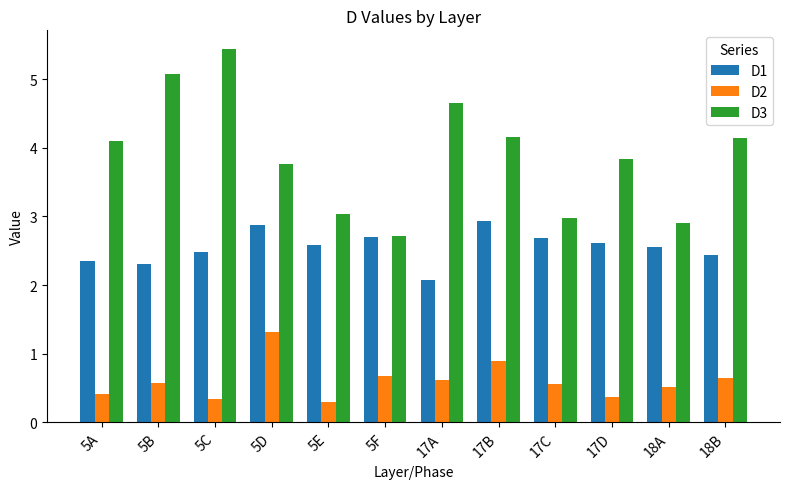

Are the bars horizontal?

No